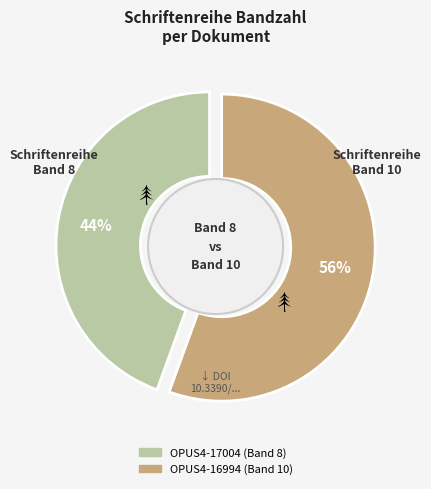

Which slice is the largest?

Schriftenreihe Bandzahl: 10